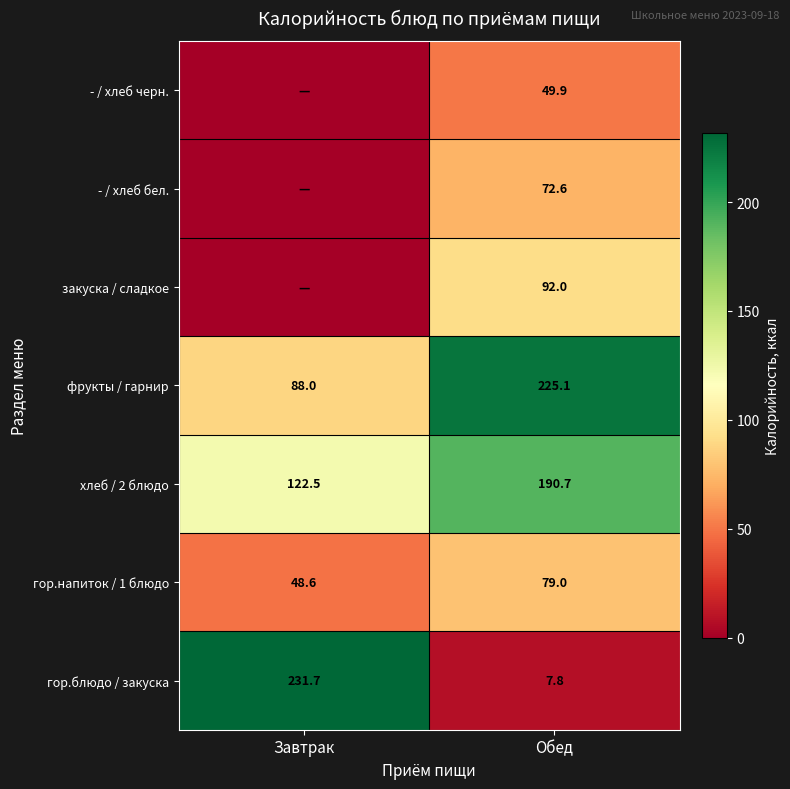

What is the spread (max minus min) of values at Обед?

217.3